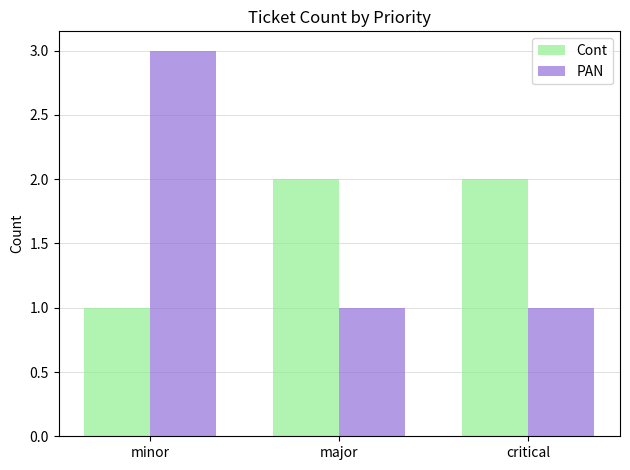

What is the total value across all series at critical?

3